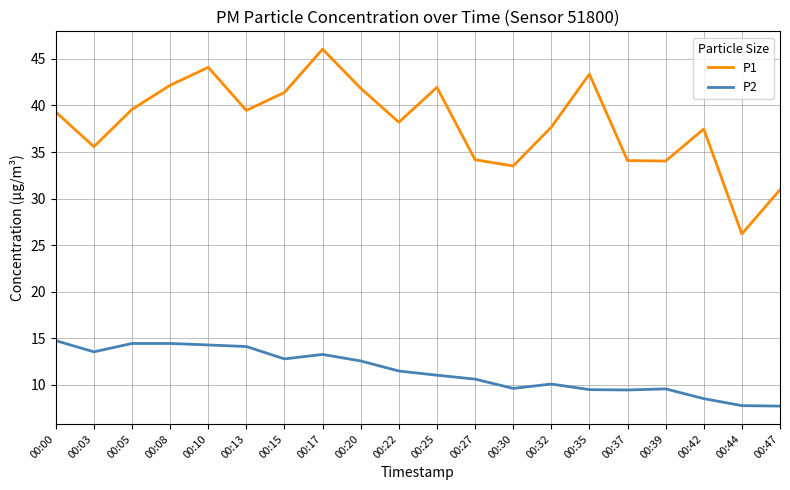

Is it true that P1 equals 56.4 at 00:42?

False